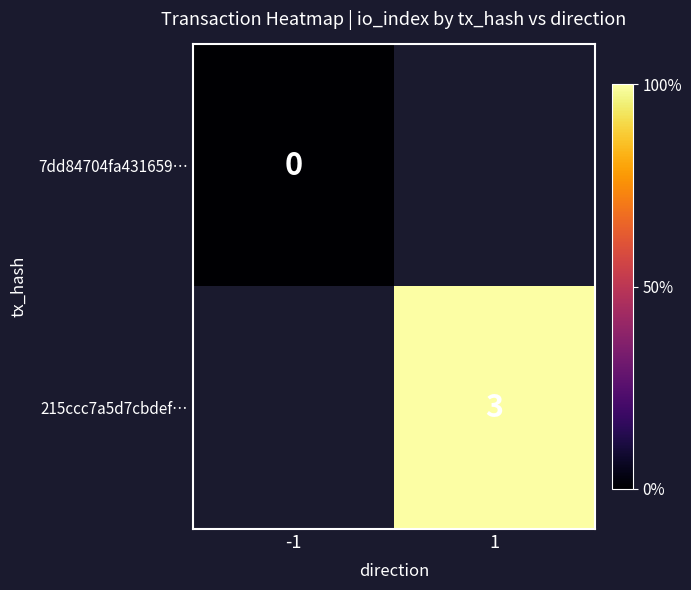

True or false: 215ccc7a5d7cbdef… has a value of 3 at 1.

True